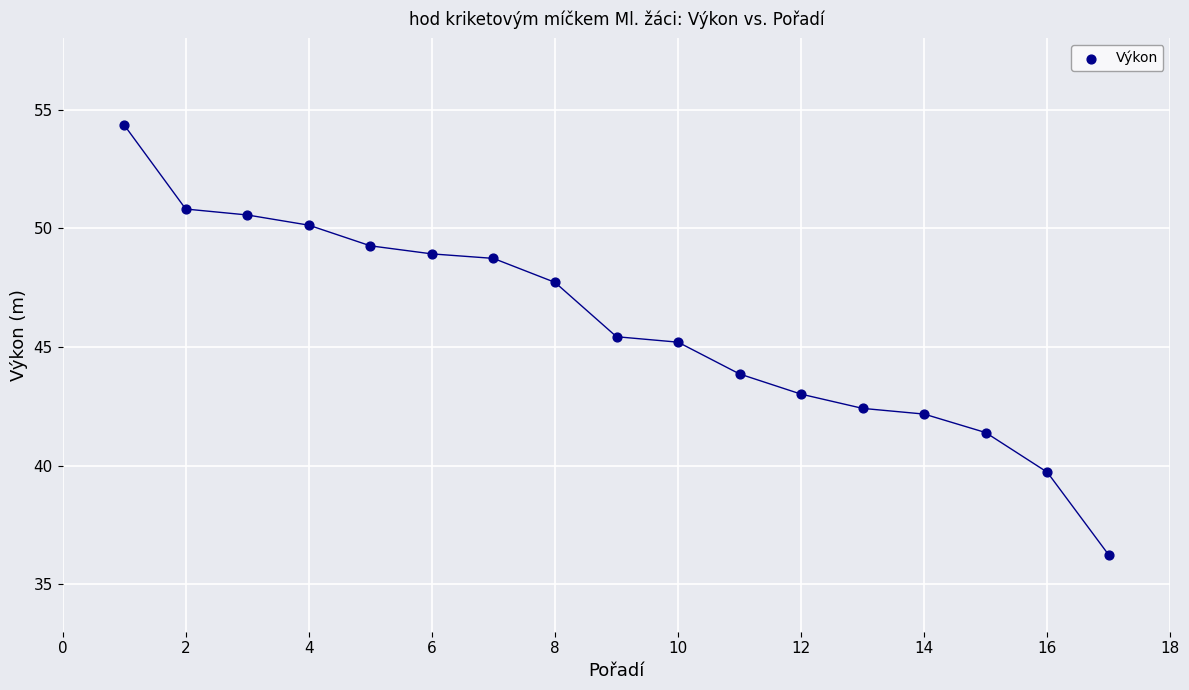

What is the range of Y values (max minus min)?

18.1